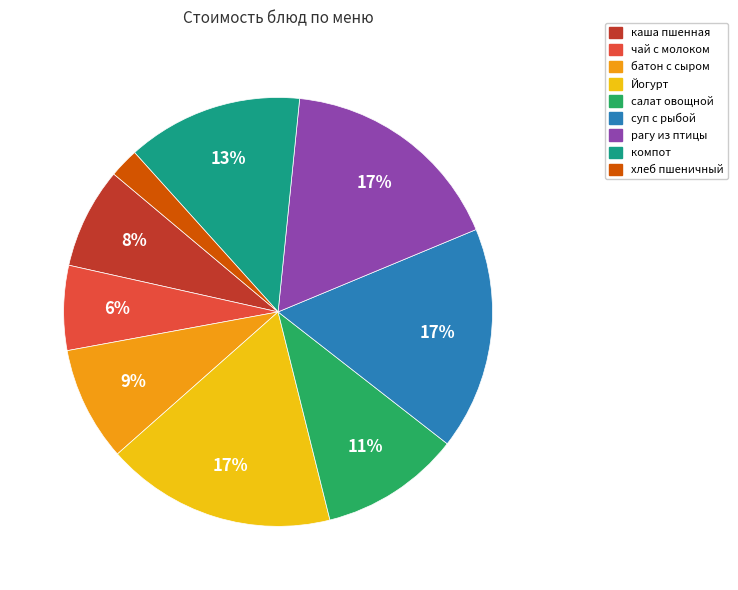

How many segments does this pie chart have?

9